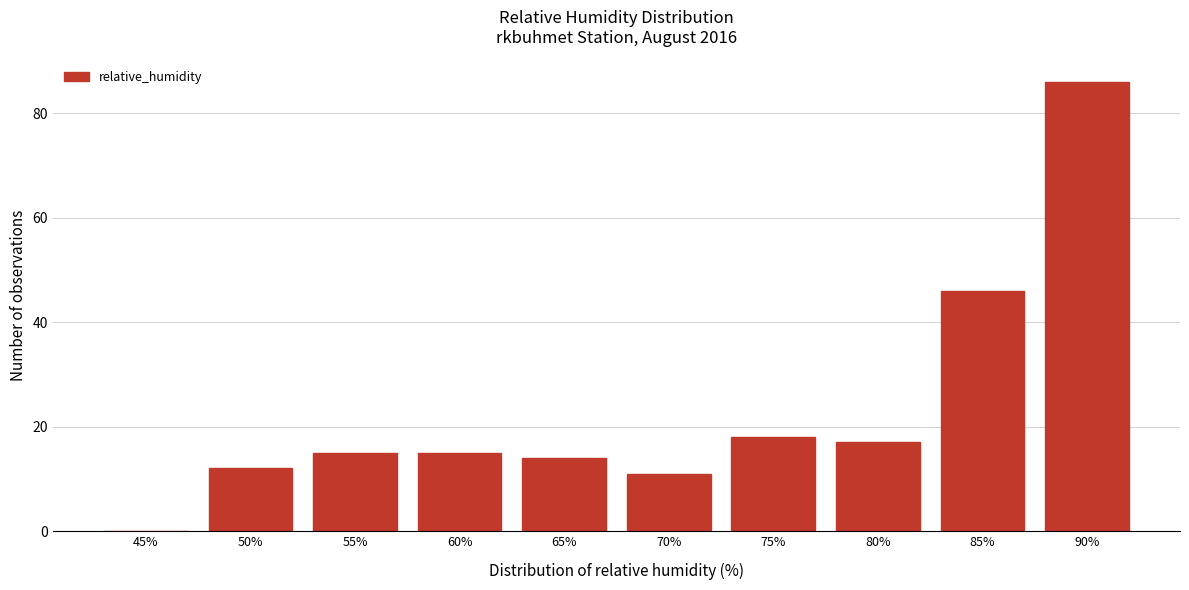

Reading left to right, list all the values displayed in this chart.

45%=0	50%=12	55%=15	60%=15	65%=14	70%=11	75%=18	80%=17	85%=46	90%=86